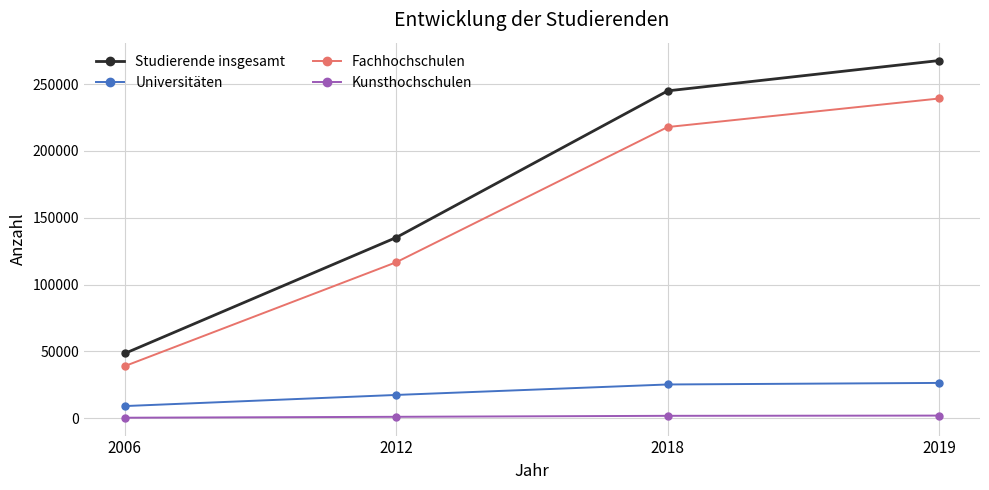

Which category has the highest value across all series?

2019